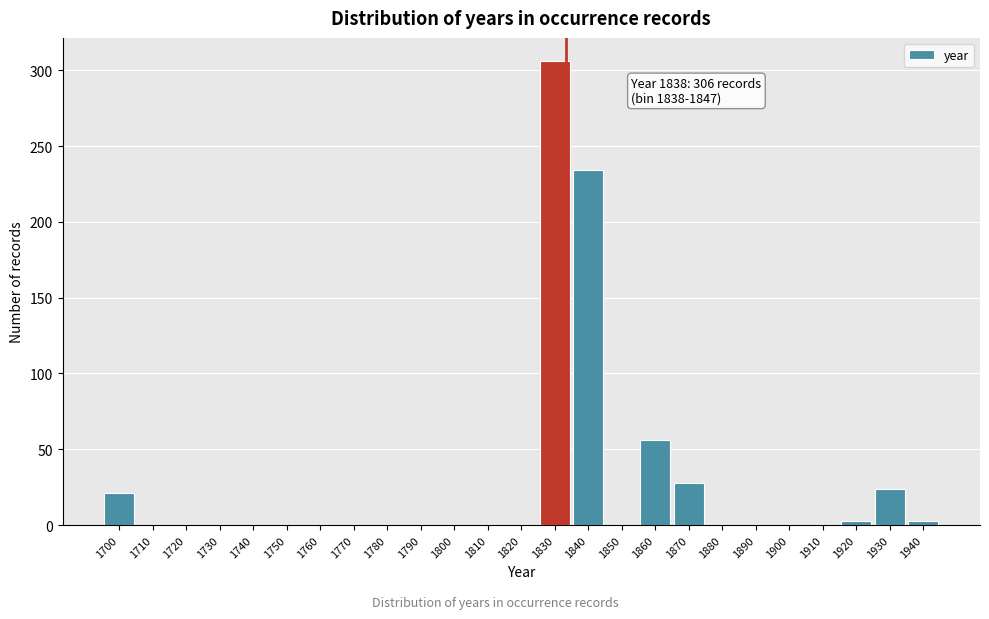

Reading right to left, transcribe all the data shown in this chart.

1940=3	1930=24	1920=3	1910=0	1900=0	1890=0	1880=0	1870=28	1860=56	1850=0	1840=234	1830=306	1820=0	1810=0	1800=0	1790=0	1780=0	1770=0	1760=0	1750=0	1740=0	1730=0	1720=0	1710=0	1700=21